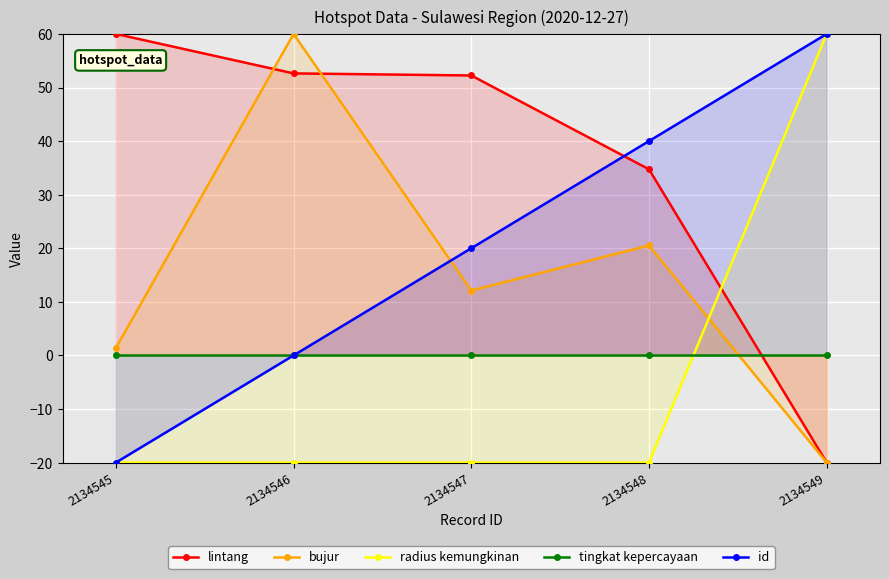

Where does the id series first go above 20?

2134548